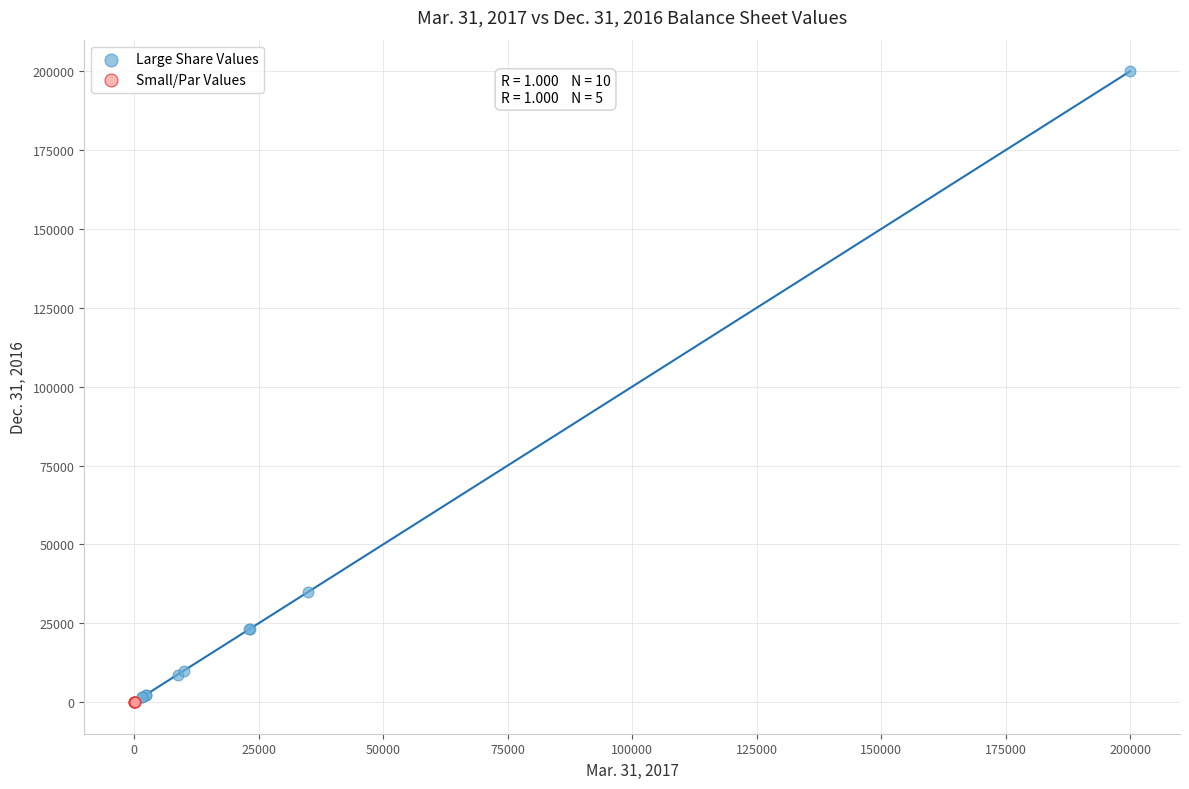

Which series contains the highest Y value?

Large Share Values